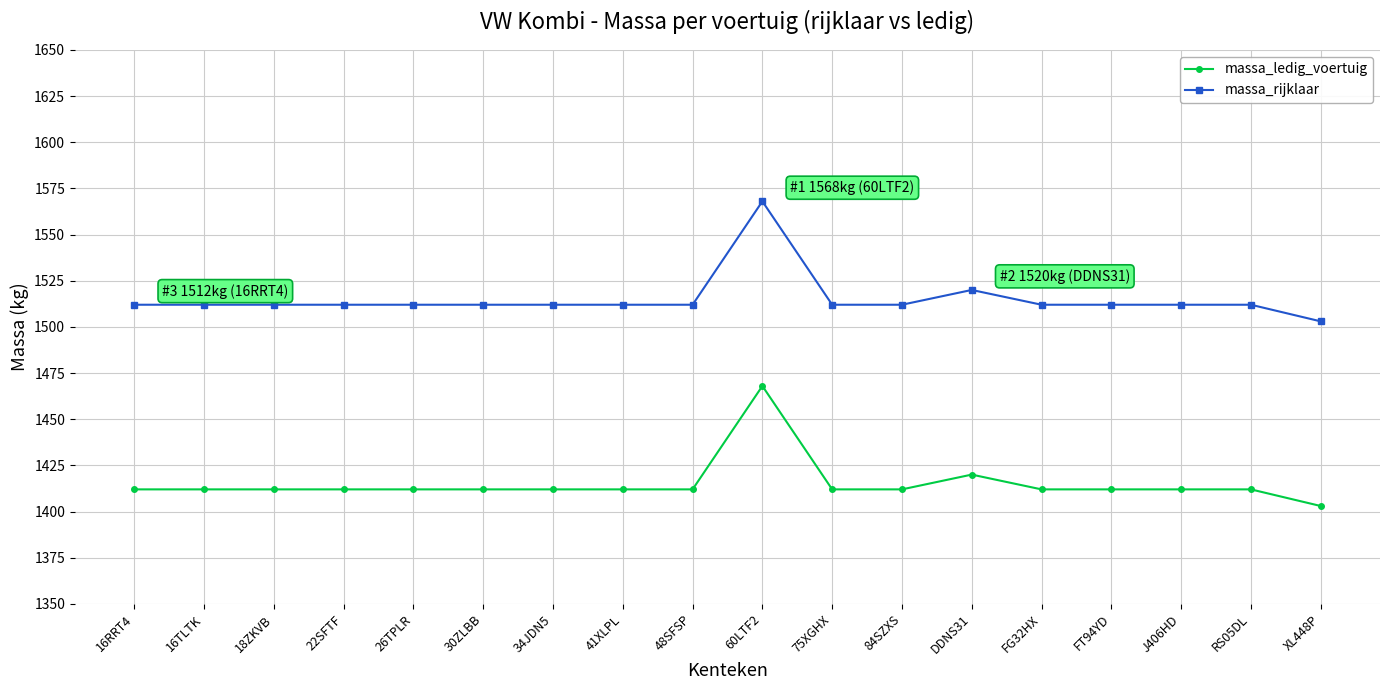

What is the difference between the highest and lowest values at 18ZKVB?

100